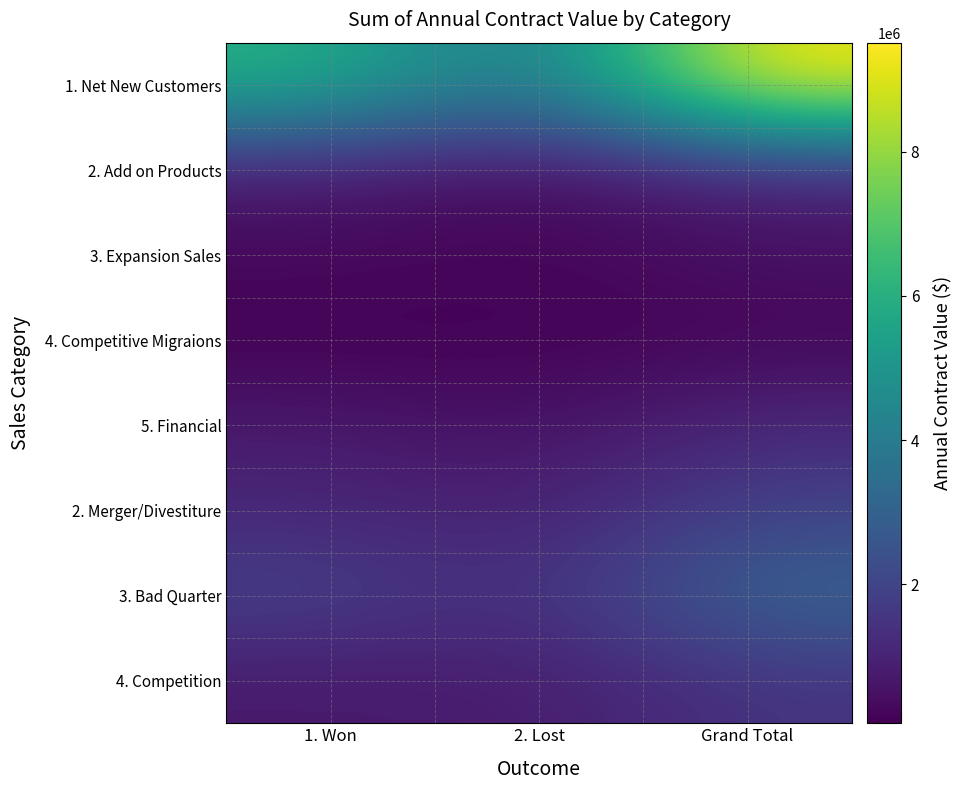

Rank the series at 1. Won from highest to lowest value.

1. Net New Customers, 3. Bad Quarter, 2. Merger/Divestiture, 2. Add on Products, 5. Financial, 4. Competition, 3. Expansion Sales, 4. Competitive Migraions